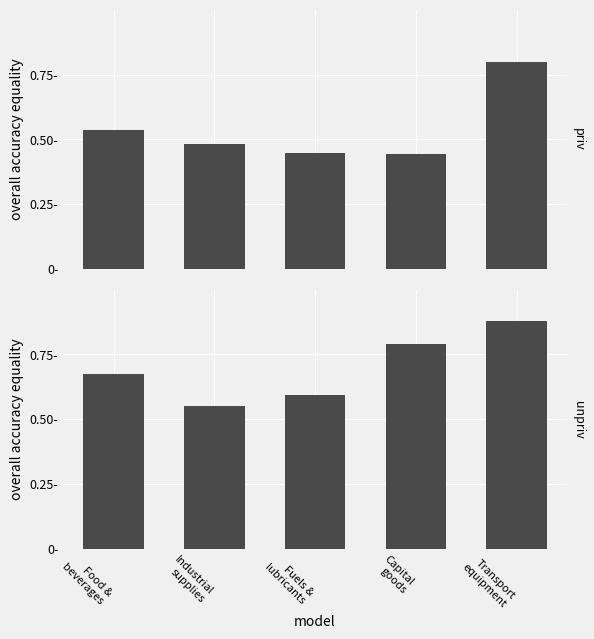

Rank the series by their average value, from lowest to highest.

Food and beverages, Industrial supplies